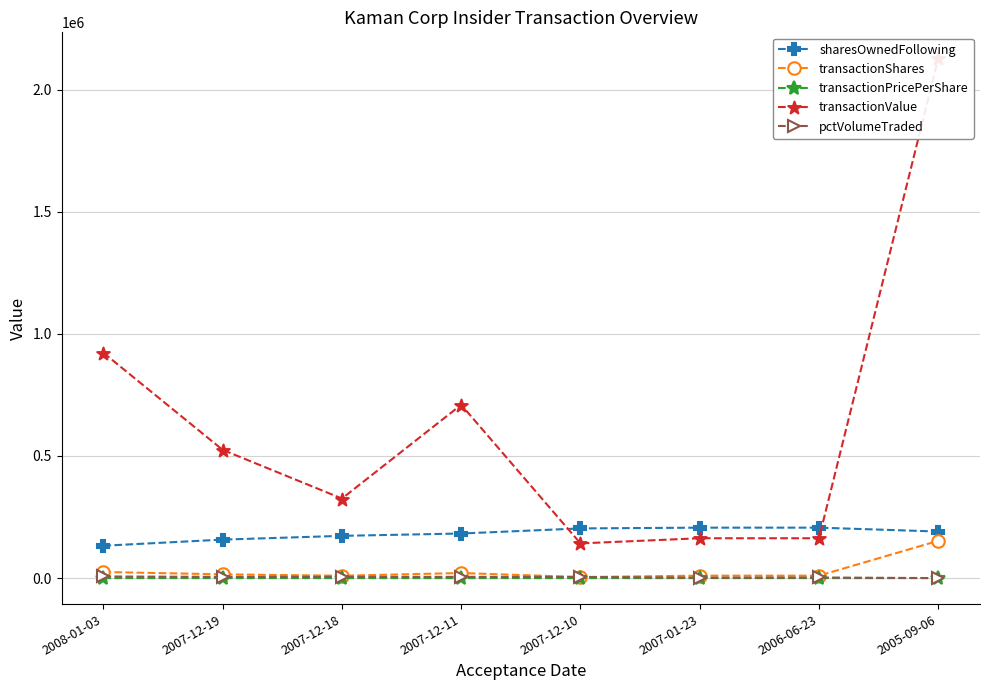

Which series has the largest range (max minus min)?

transactionValue